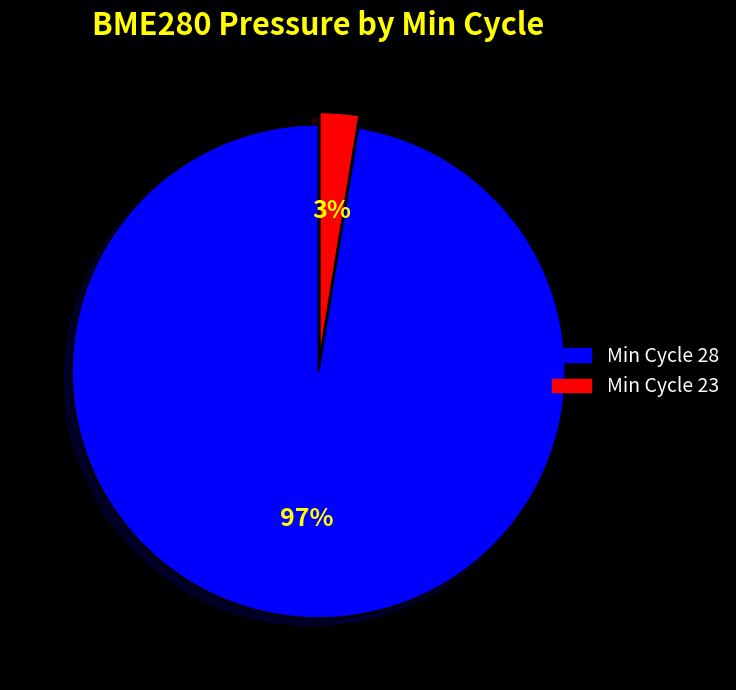

How many slices are in this pie chart?

2